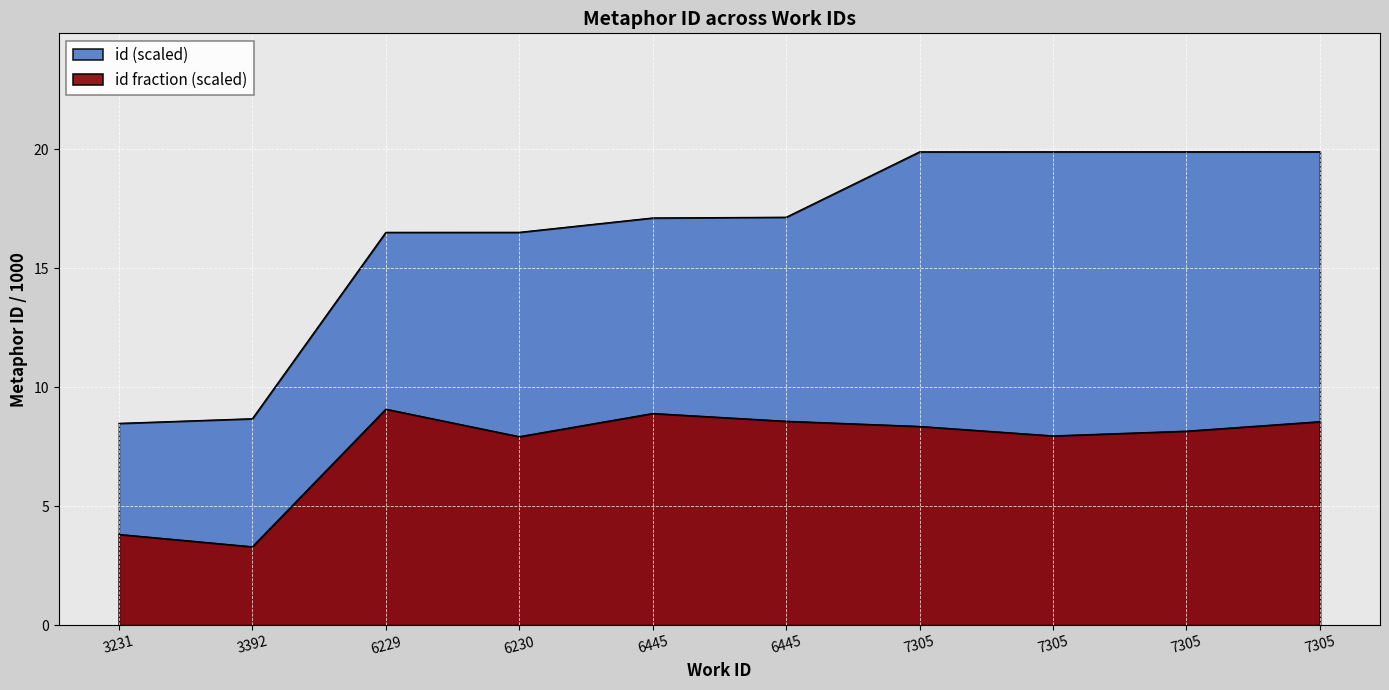

Rank the categories by value from lowest to highest.

3231, 3392, 6229, 6230, 6445, 6445, 7305, 7305, 7305, 7305